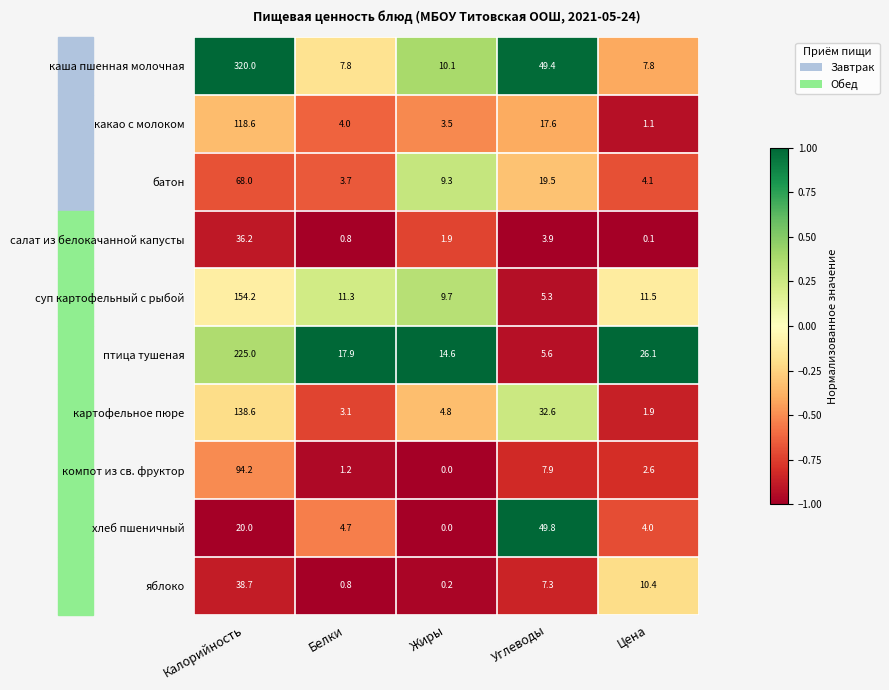

Rank the series by their maximum value, from lowest to highest.

салат из белокачанной капусты, яблоко, хлеб пшеничный, батон, компот из св. фруктор, какао с молоком, картофельное пюре, суп картофельный с рыбой, птица тушеная, каша пшенная молочная